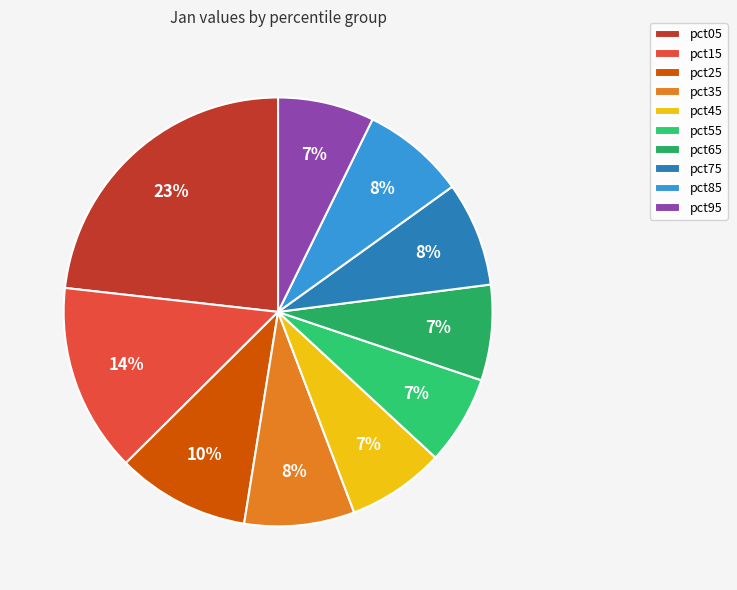

Rank the categories by value from lowest to highest.

pct55, pct65, pct95, pct45, pct85, pct75, pct35, pct25, pct15, pct05